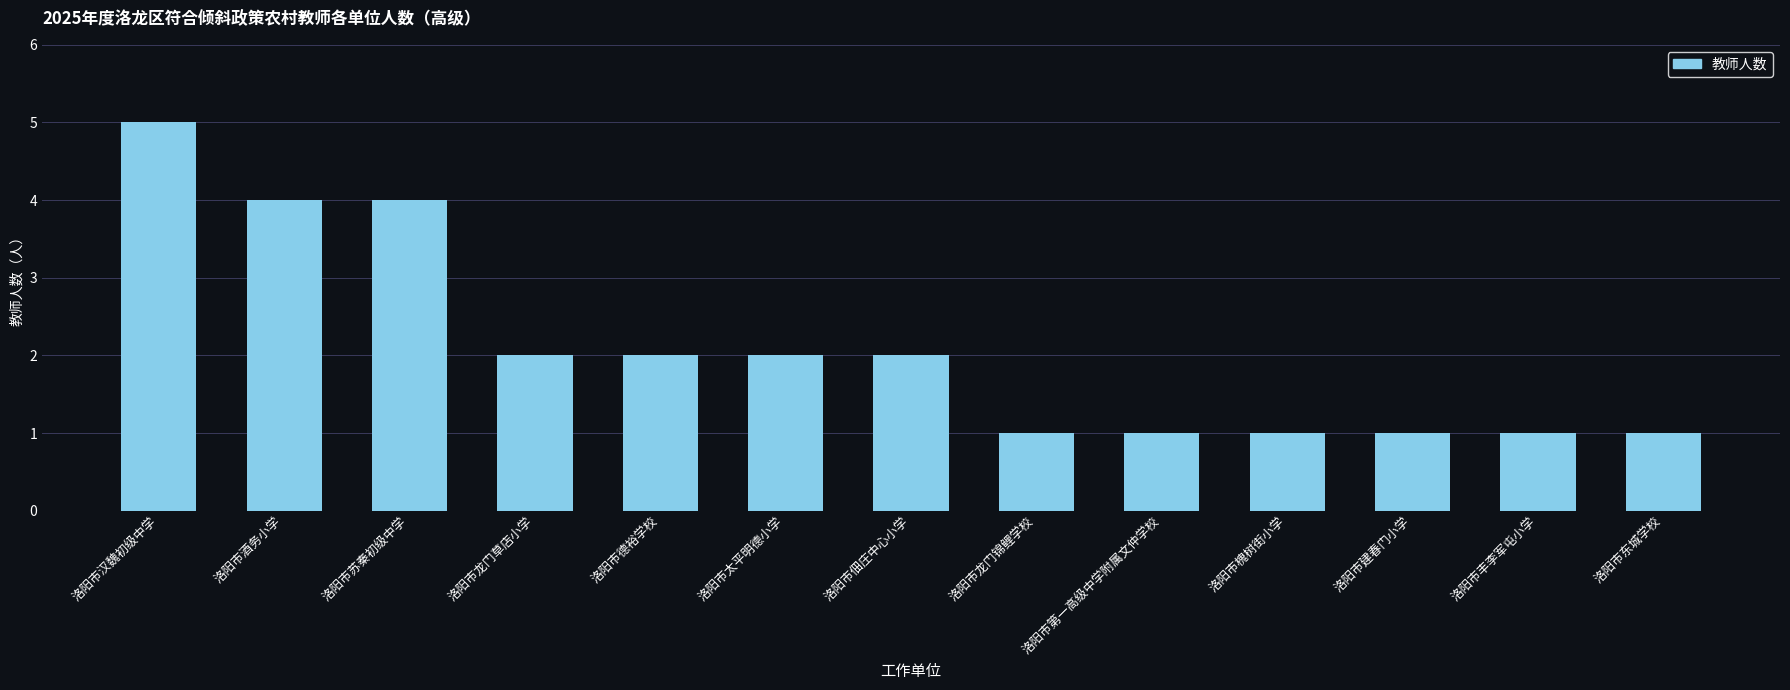

Does the chart contain any negative values?

No